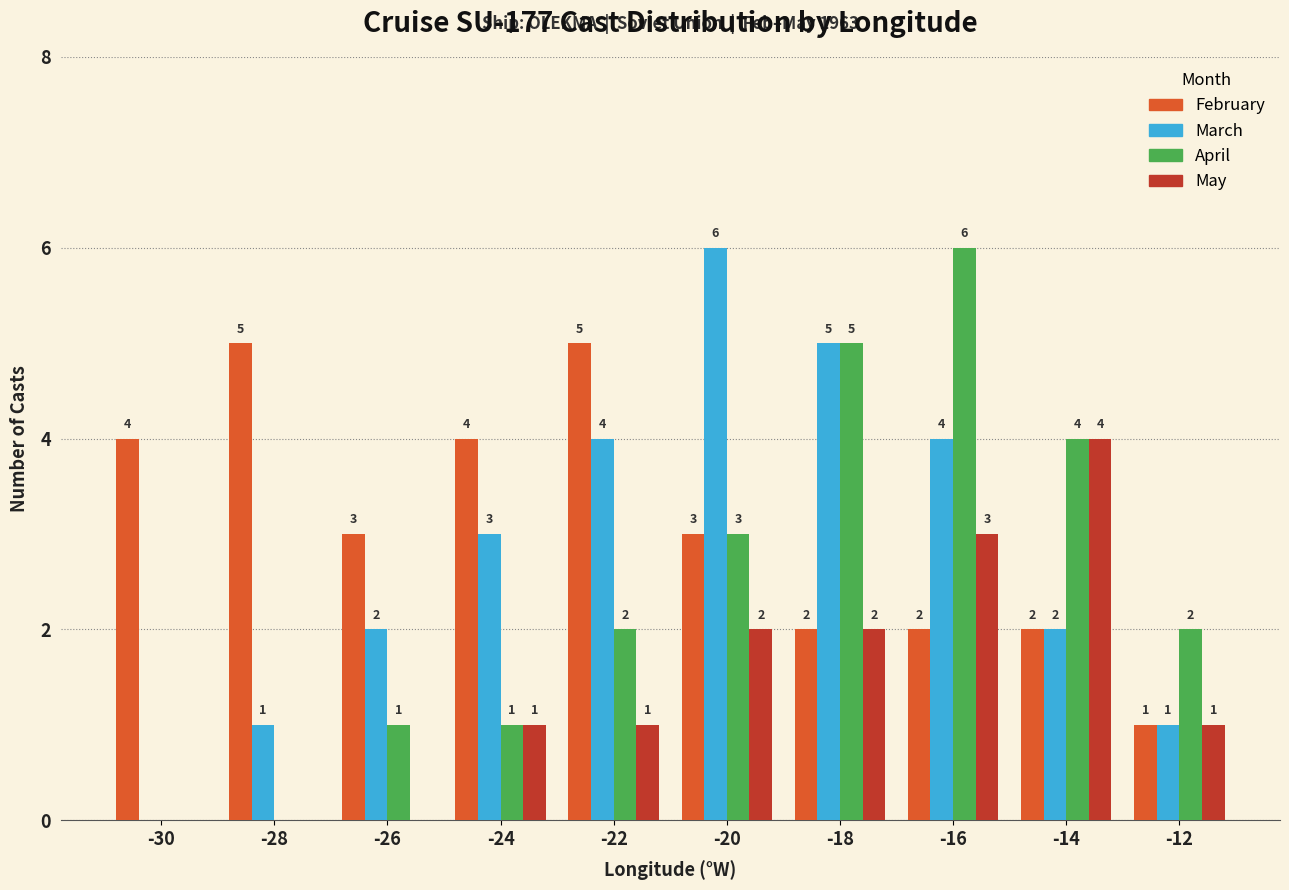

Reading left to right, list all the values displayed in this chart.

February: -30=4	-28=5	-26=3	-24=4	-22=5	-20=3	-18=2	-16=2	-14=2	-12=1
March: -30=0	-28=1	-26=2	-24=3	-22=4	-20=6	-18=5	-16=4	-14=2	-12=1
April: -30=0	-28=0	-26=1	-24=1	-22=2	-20=3	-18=5	-16=6	-14=4	-12=2
May: -30=0	-28=0	-26=0	-24=1	-22=1	-20=2	-18=2	-16=3	-14=4	-12=1